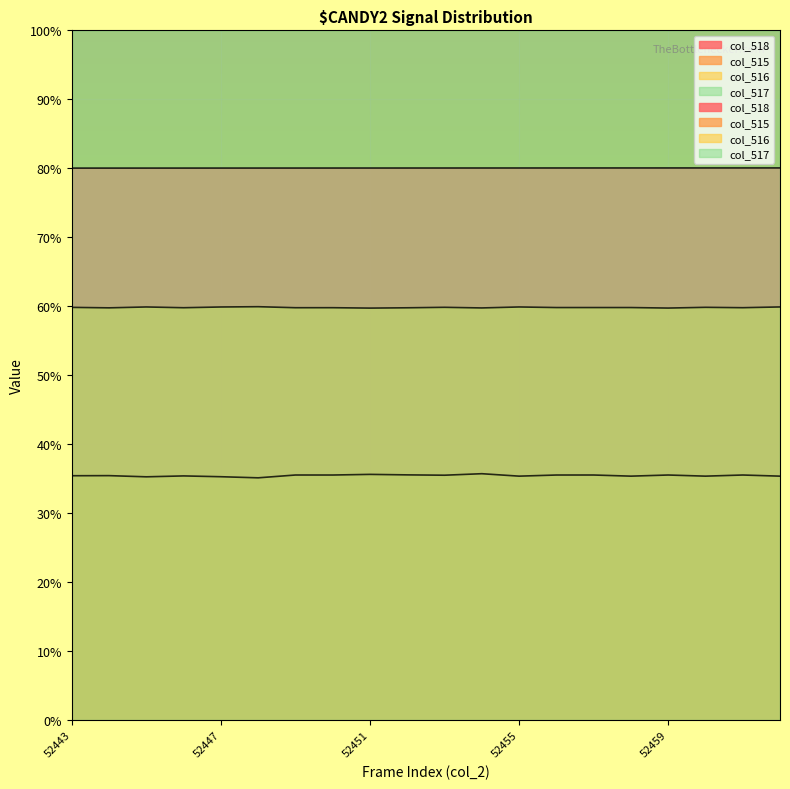

Is it true that col_516 equals 59.8 at 52453?

True